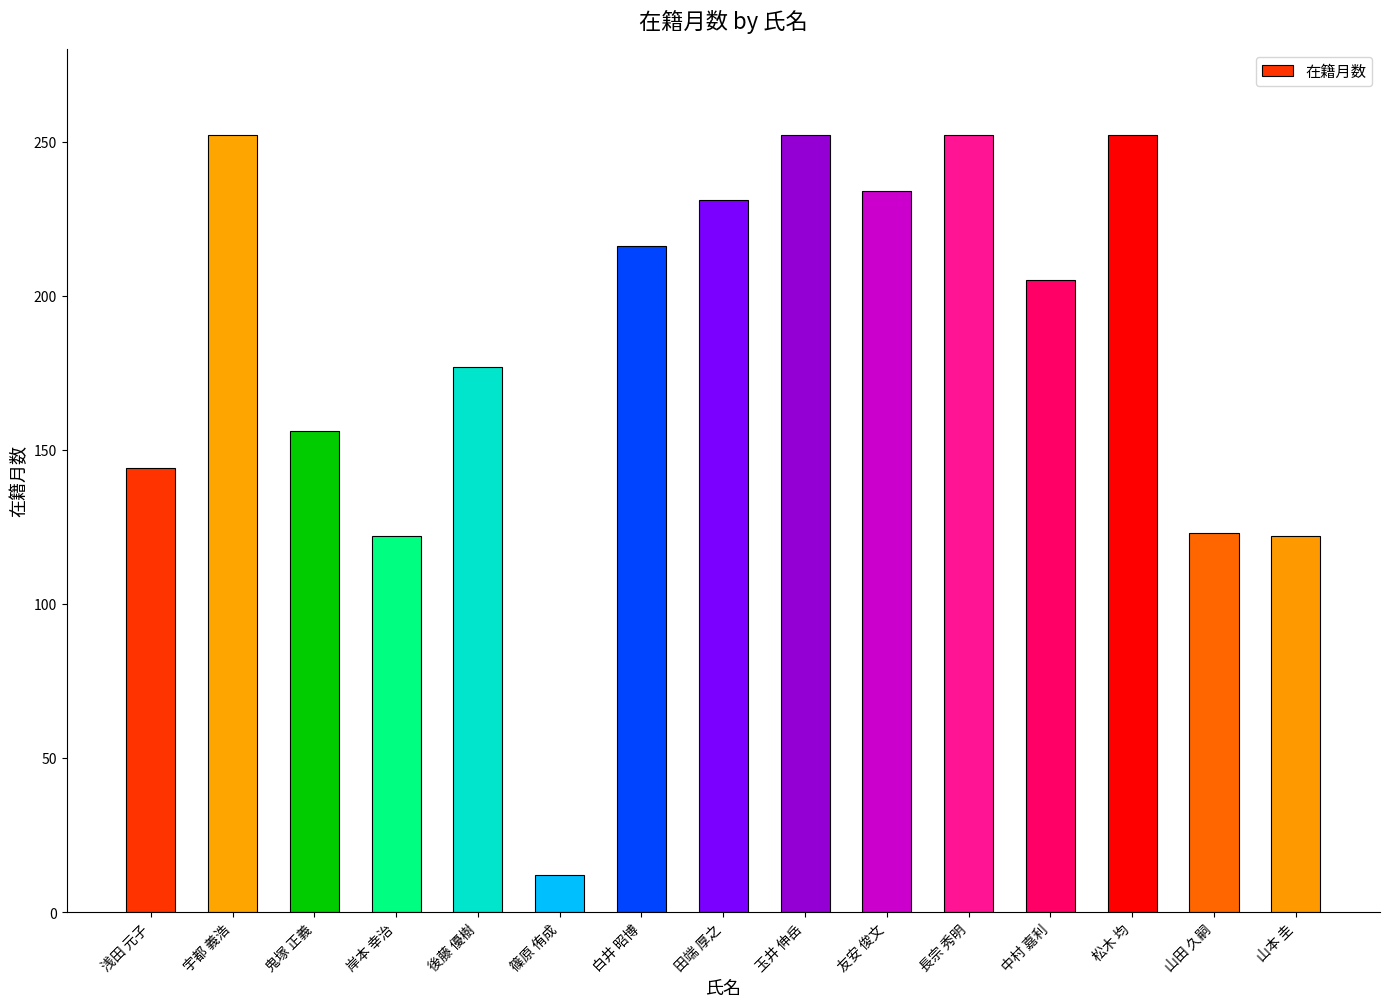

Which has a higher value, 後藤 優樹 or 中村 嘉利?

中村 嘉利